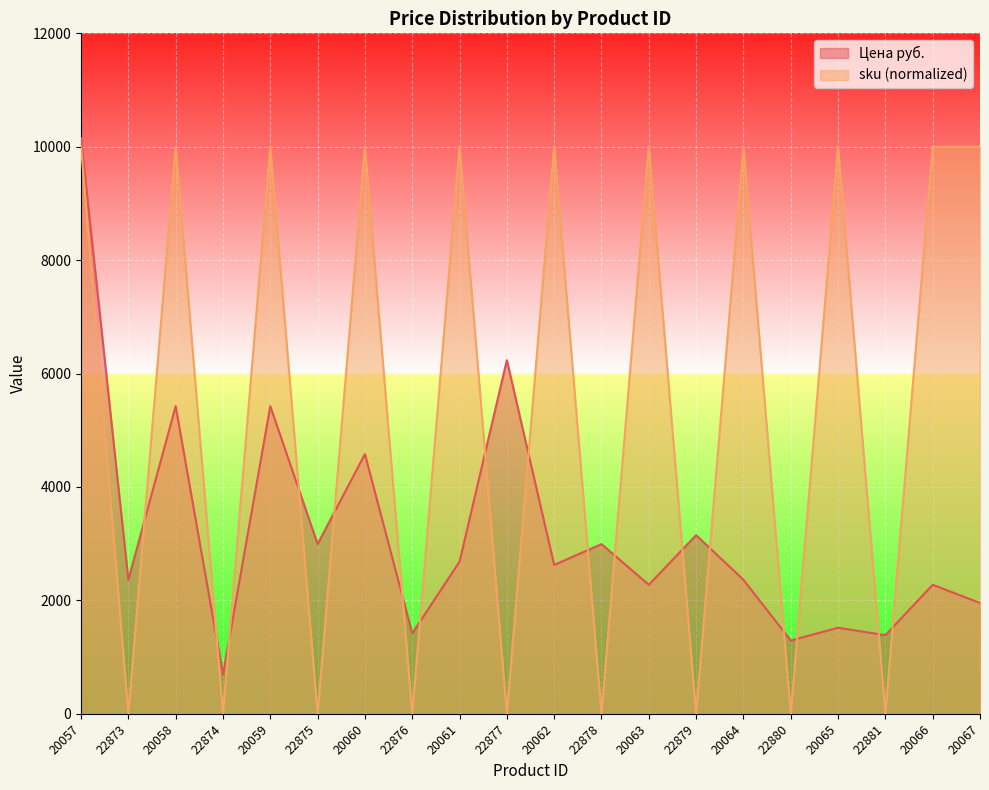

What is the approximate value of sku at 20059?

10000.0